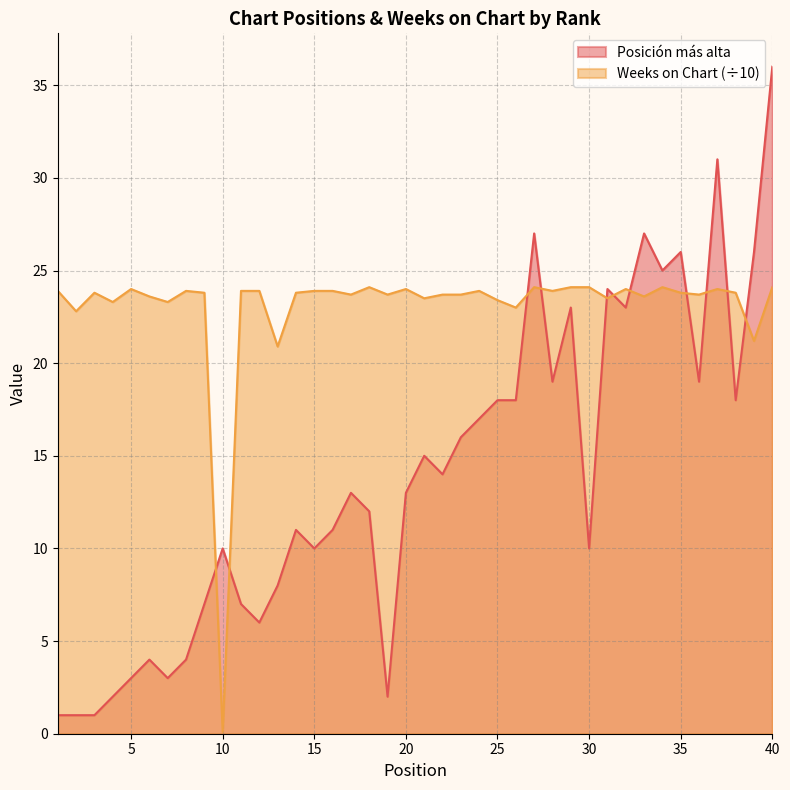

What is the difference between the maximum and minimum values in the Weeks on Chart series?

24.0